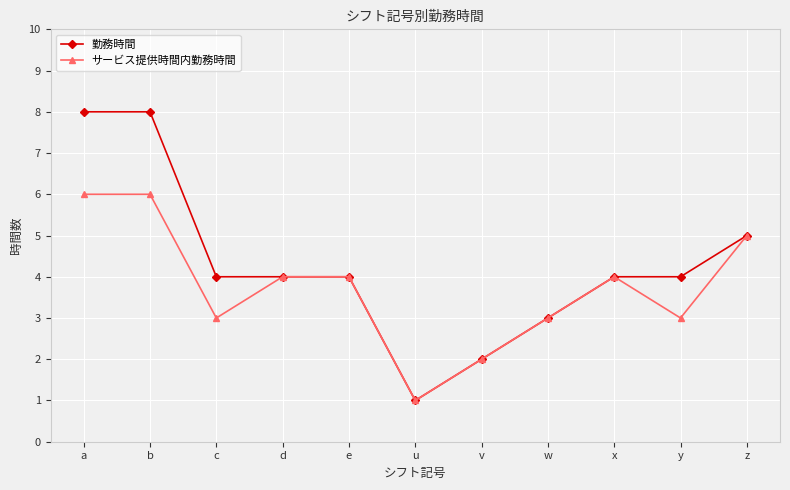

Reading right to left, list all the values displayed in this chart.

勤務時間: z=5	y=4	x=4	w=3	v=2	u=1	e=4	d=4	c=4	b=8	a=8
サービス提供時間内勤務時間: z=5	y=3	x=4	w=3	v=2	u=1	e=4	d=4	c=3	b=6	a=6